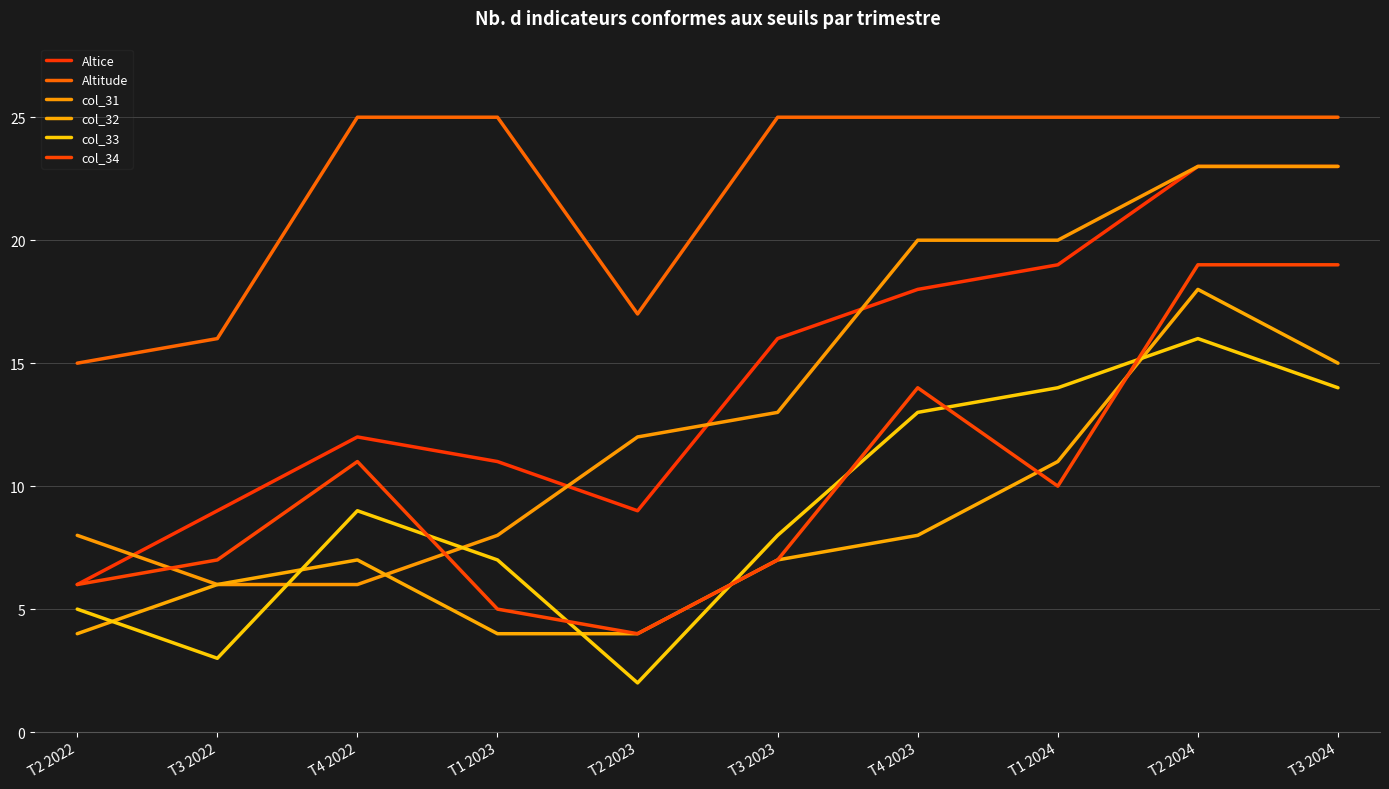

Is it true that Altice equals 7 at T1 2023?

False